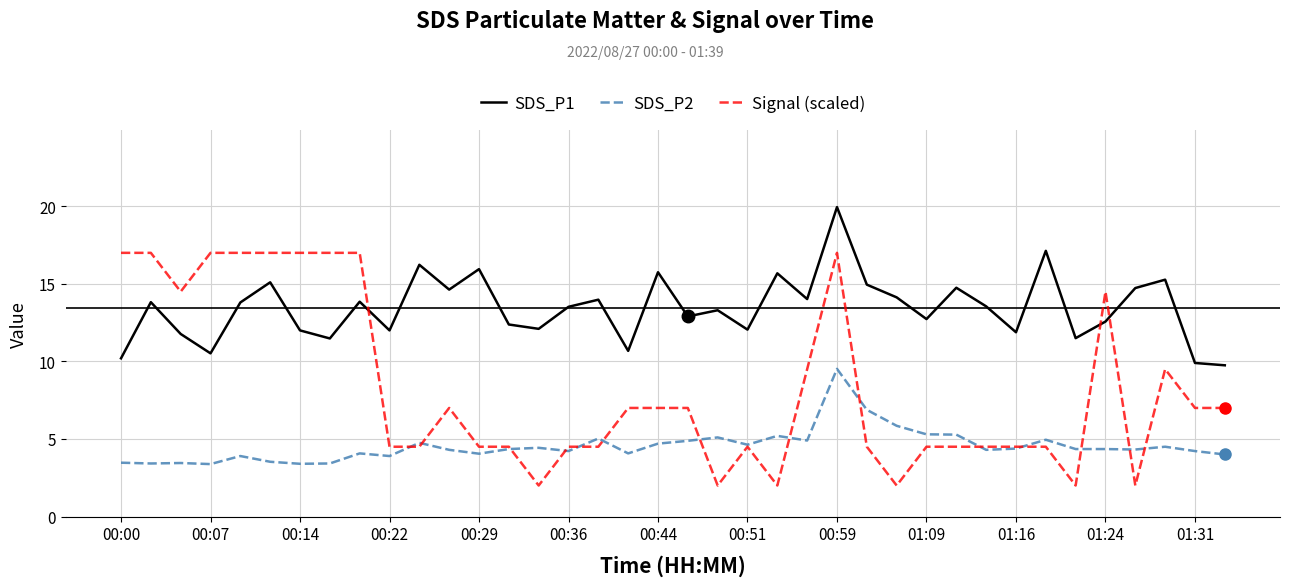

List the series in order of their peak value, highest first.

SDS_P1, Signal (scaled), SDS_P2